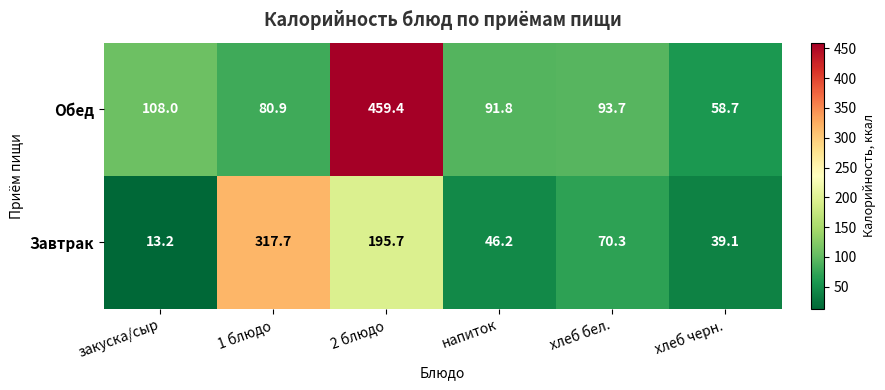

Where is Обед nearest to the value 259?

закуска/сыр